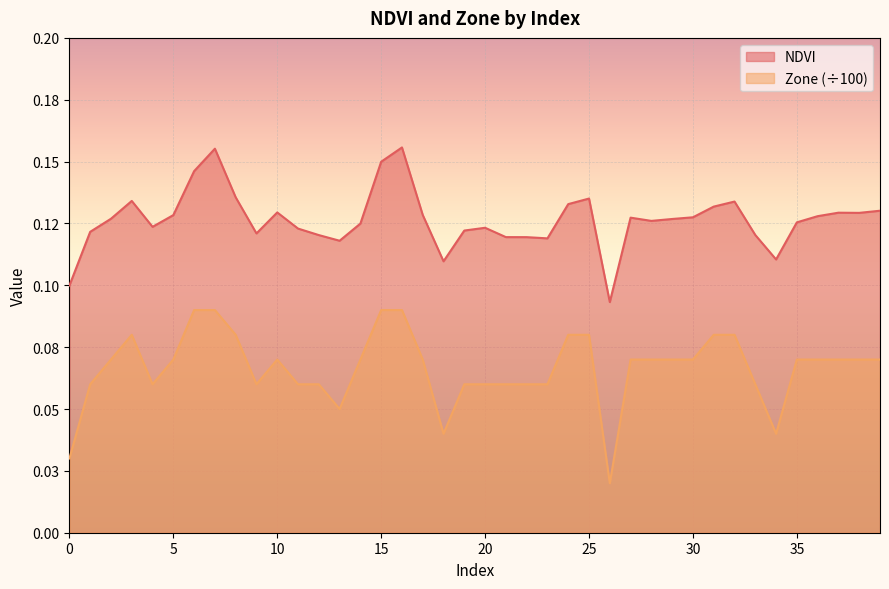

At which category does NDVI reach its first local valley?

4